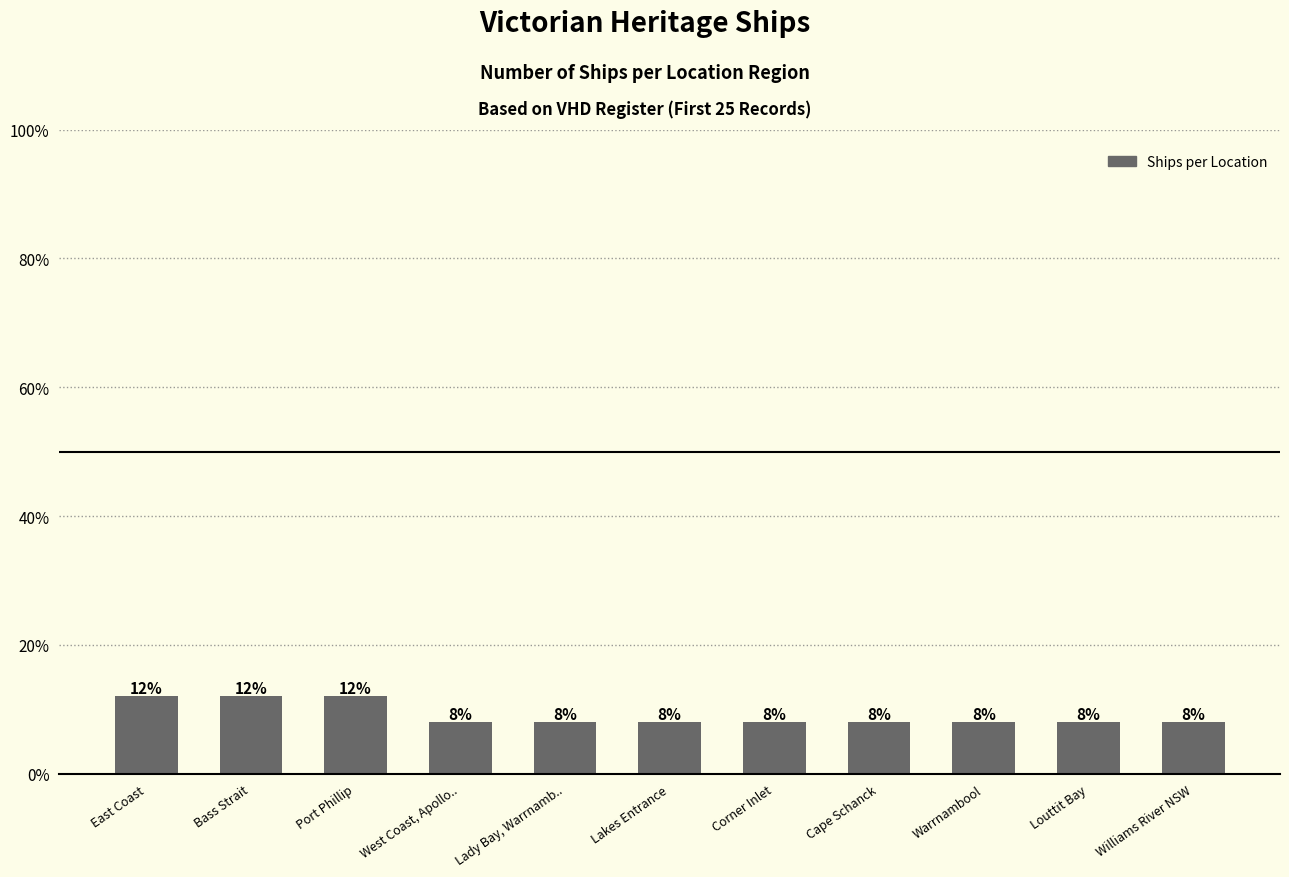

The chart shows a value of 8 at West Coast, Apollo... True or false?

True